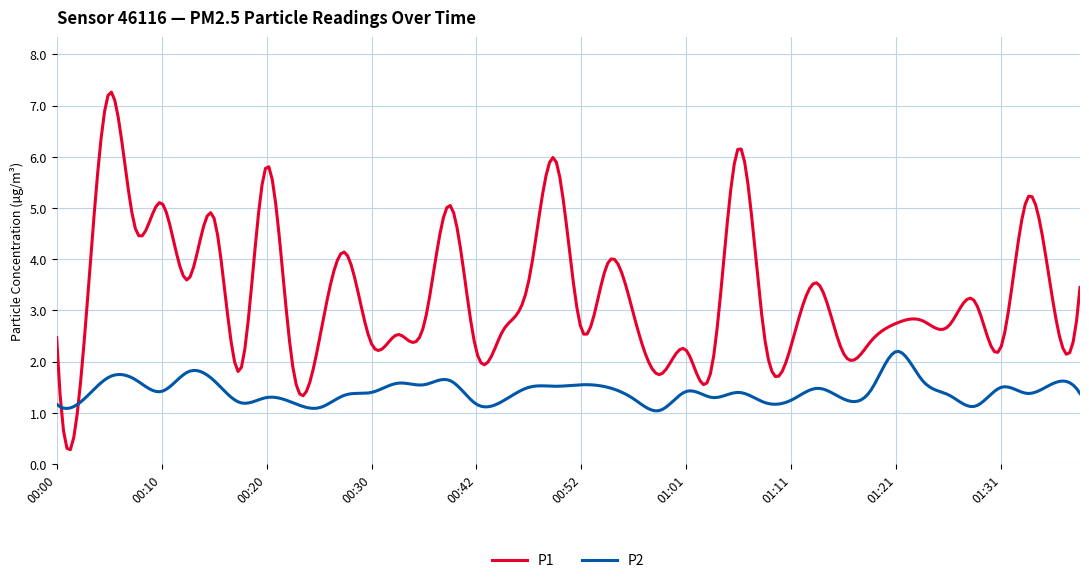

List the series in order of their overall mean, lowest first.

P2, P1